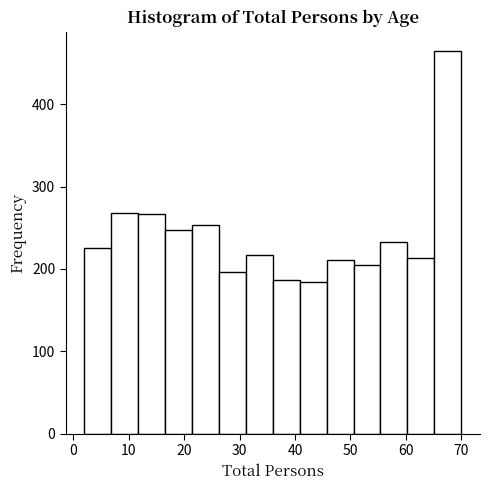

How tall is the bar that spans 26 to 31 on the x-axis? Neither the bar edges nor the heights are printed on the chart, so give them approximately, as read against the axes.

200